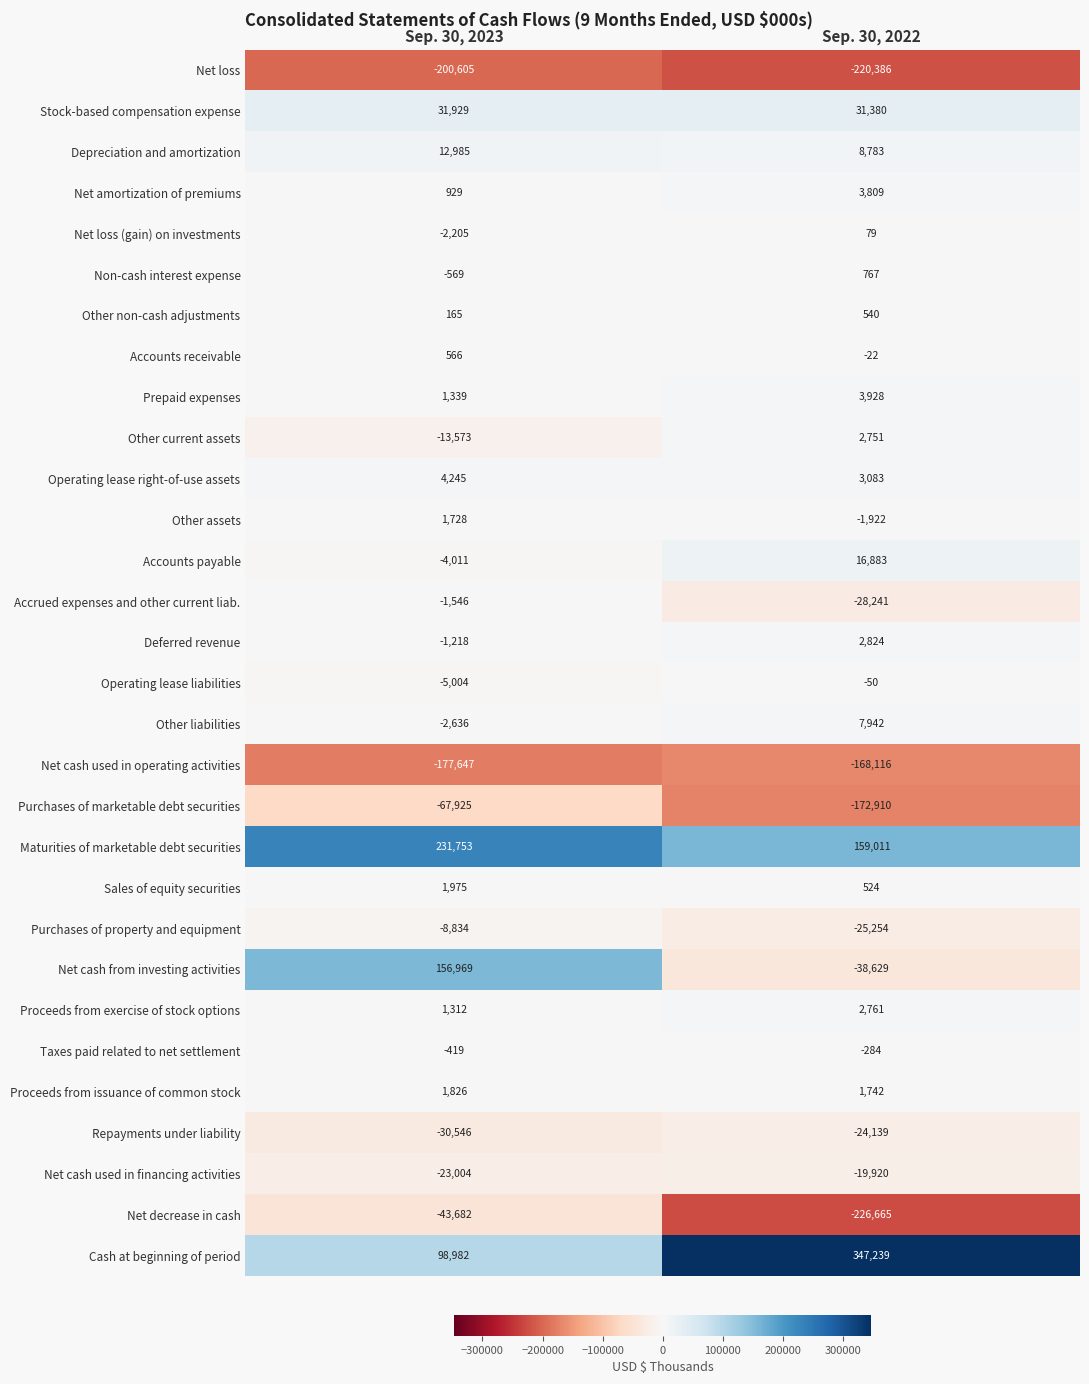

Rank the series by their maximum value, from highest to lowest.

Cash at beginning of period, Maturities of marketable debt securities, Net cash from investing activities, Stock-based compensation expense, Accounts payable, Depreciation and amortization, Other liabilities, Operating lease right-of-use assets, Prepaid expenses, Net amortization of premiums, Deferred revenue, Proceeds from exercise of stock options, Other current assets, Sales of equity securities, Proceeds from issuance of common stock, Other assets, Non-cash interest expense, Accounts receivable, Other non-cash adjustments, Net loss (gain) on investments, Operating lease liabilities, Taxes paid related to net settlement, Accrued expenses and other current liab., Purchases of property and equipment, Net cash used in financing activities, Repayments under liability, Net decrease in cash, Purchases of marketable debt securities, Net cash used in operating activities, Net loss